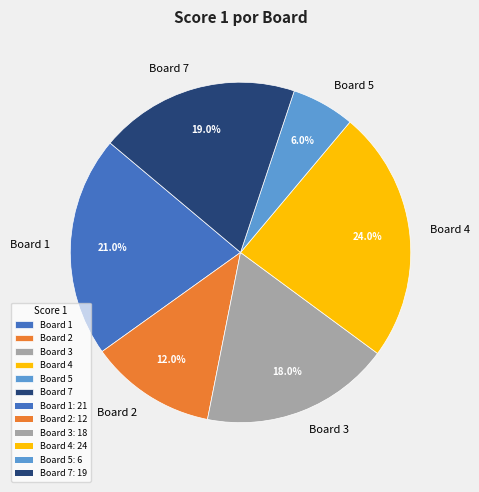

What portion of the pie excludes Board 7?

81.0%